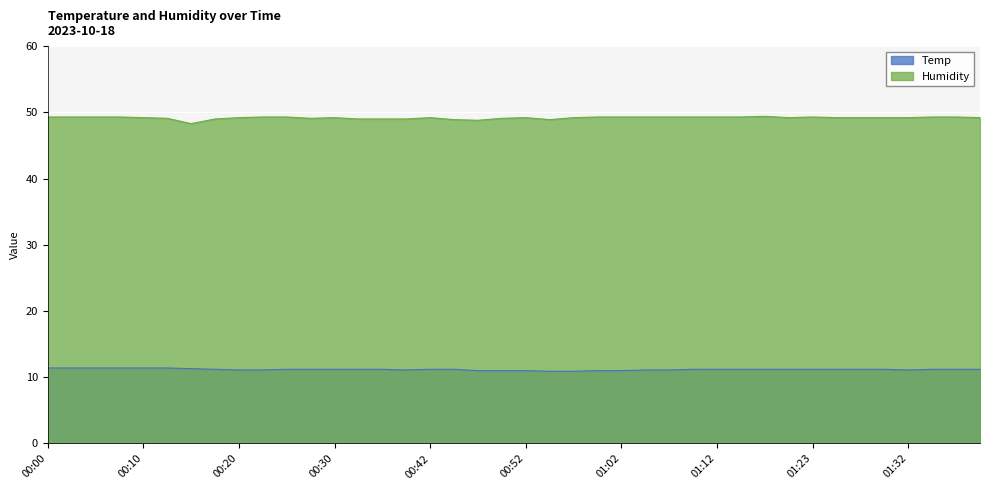

Count the number of categories in the chart.

40